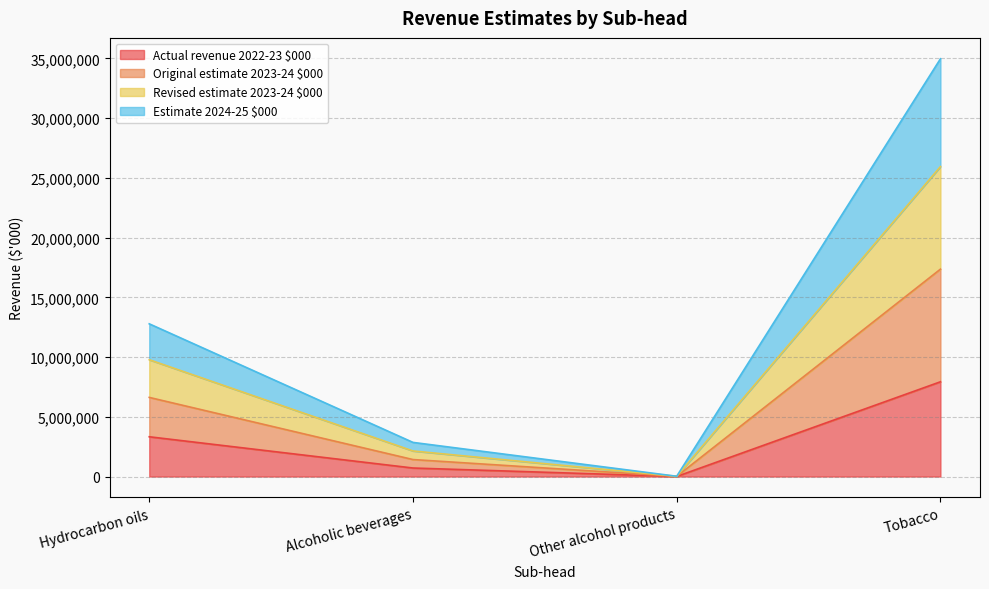

What is the label of the 3rd point from the right?

Alcoholic beverages